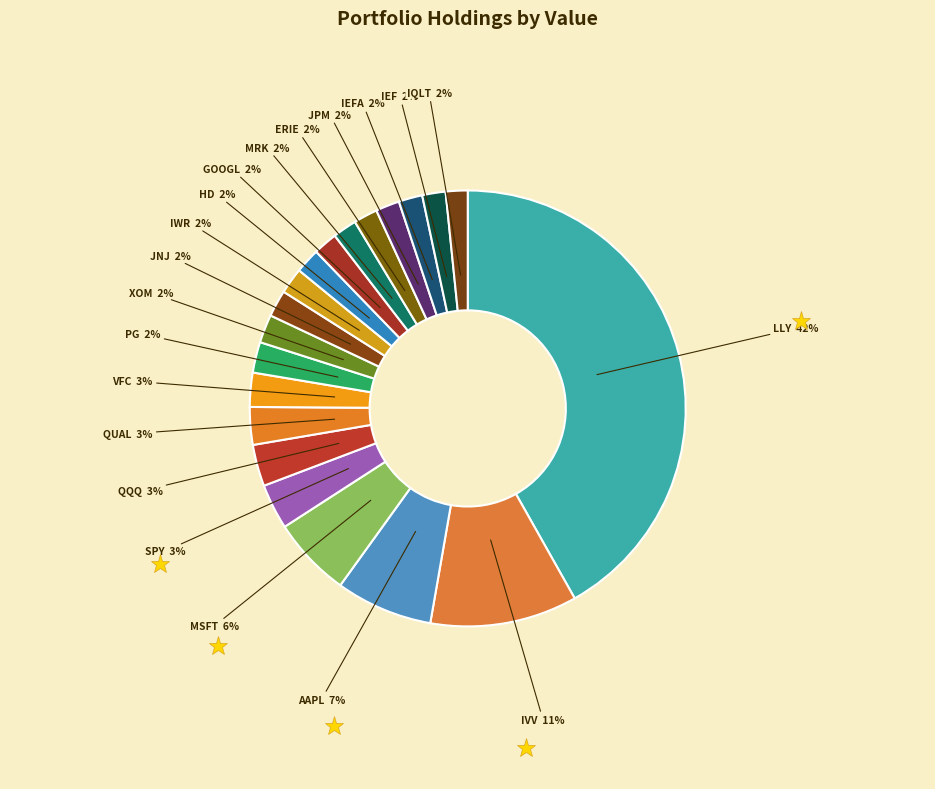

How many segments does this pie chart have?

20